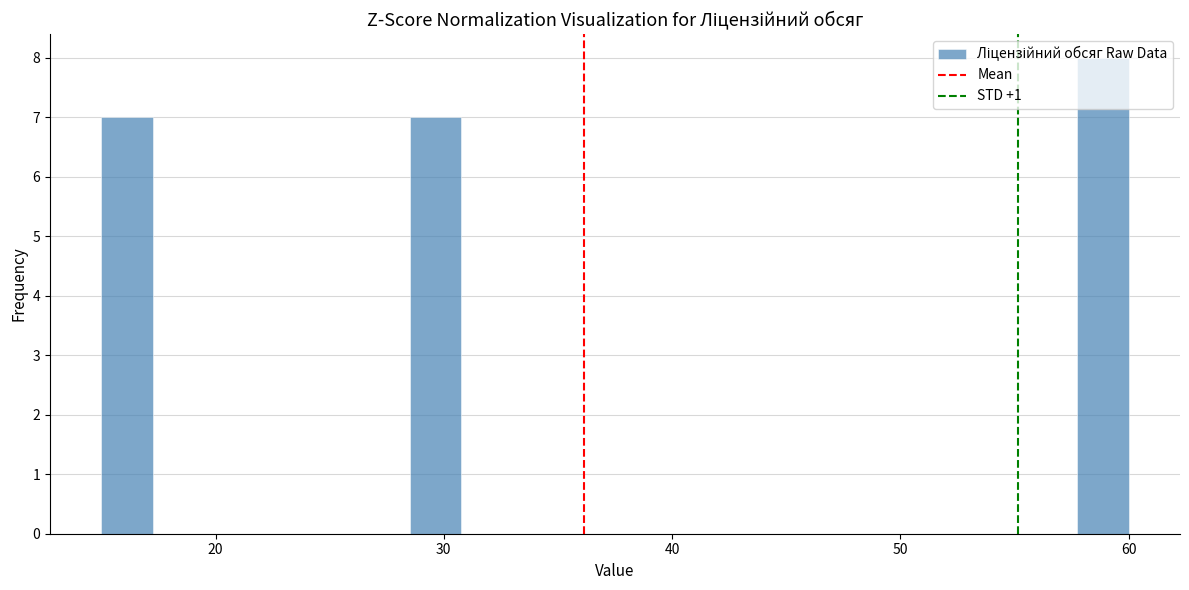

Read against the x-axis, roughly where is the centre of the tallest bar?

59